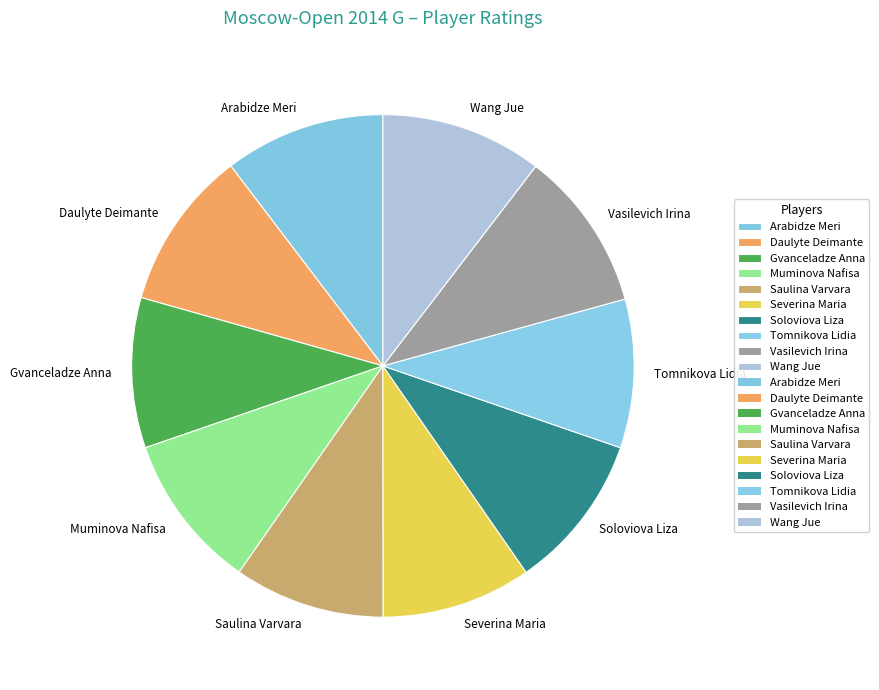

Approximately how many times larger is the value at Vasilevich Irina compared to Muminova Nafisa?

1.0